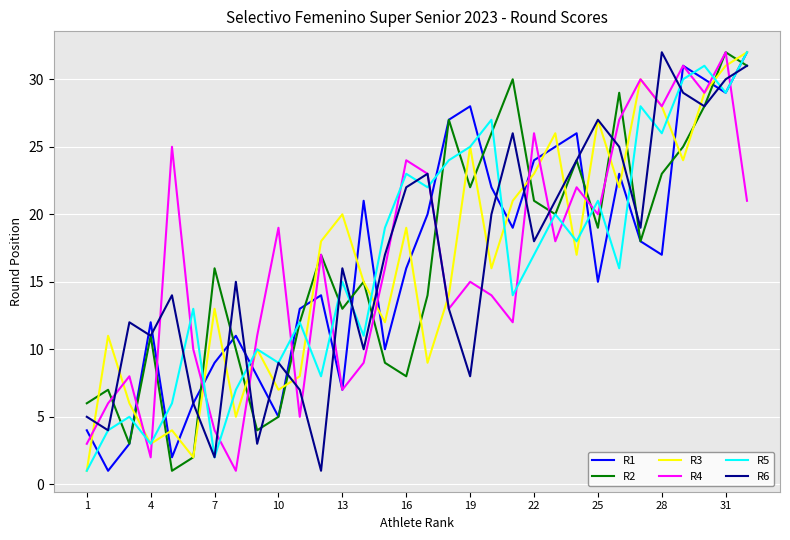

What is the smallest value displayed?

1